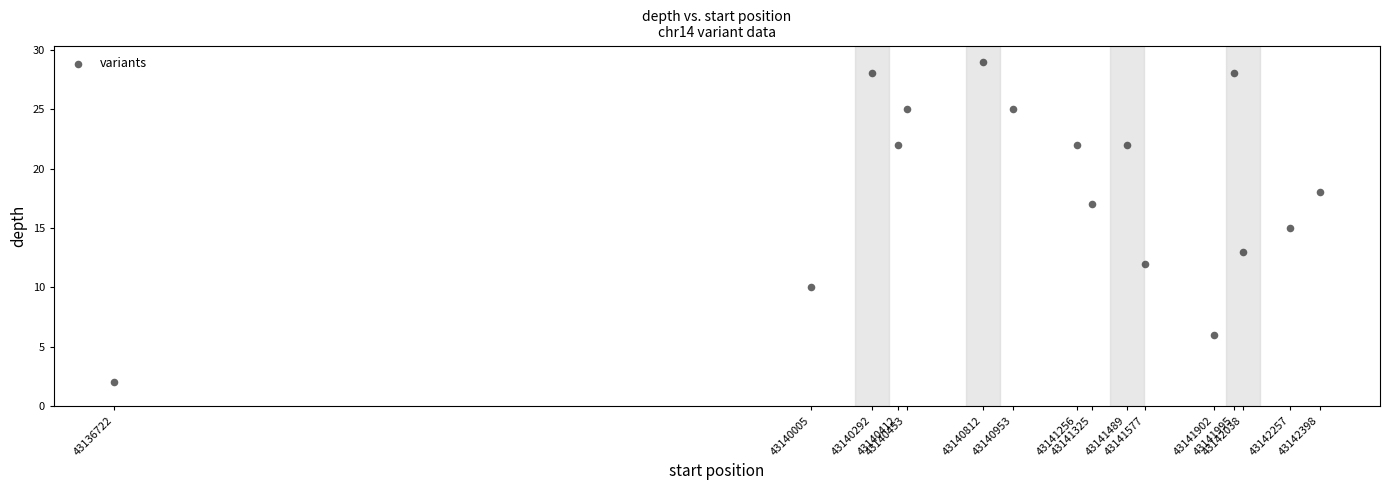

What is the range of Y values (max minus min)?

27